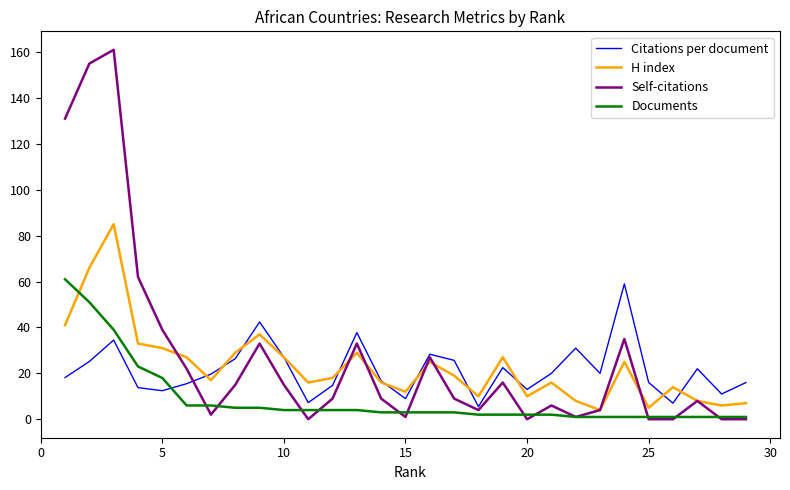

Which series has the widest spread of values?

Self-citations